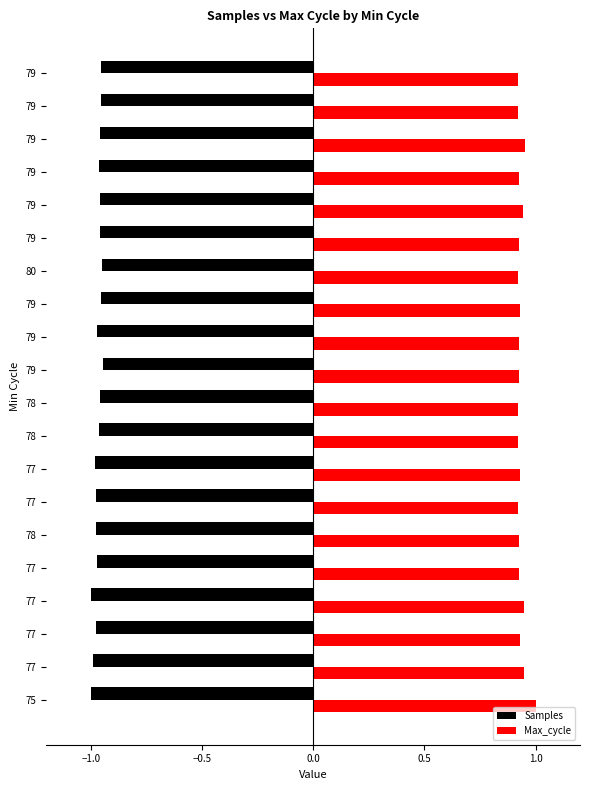

At which label does Max_cycle reach its peak?

75